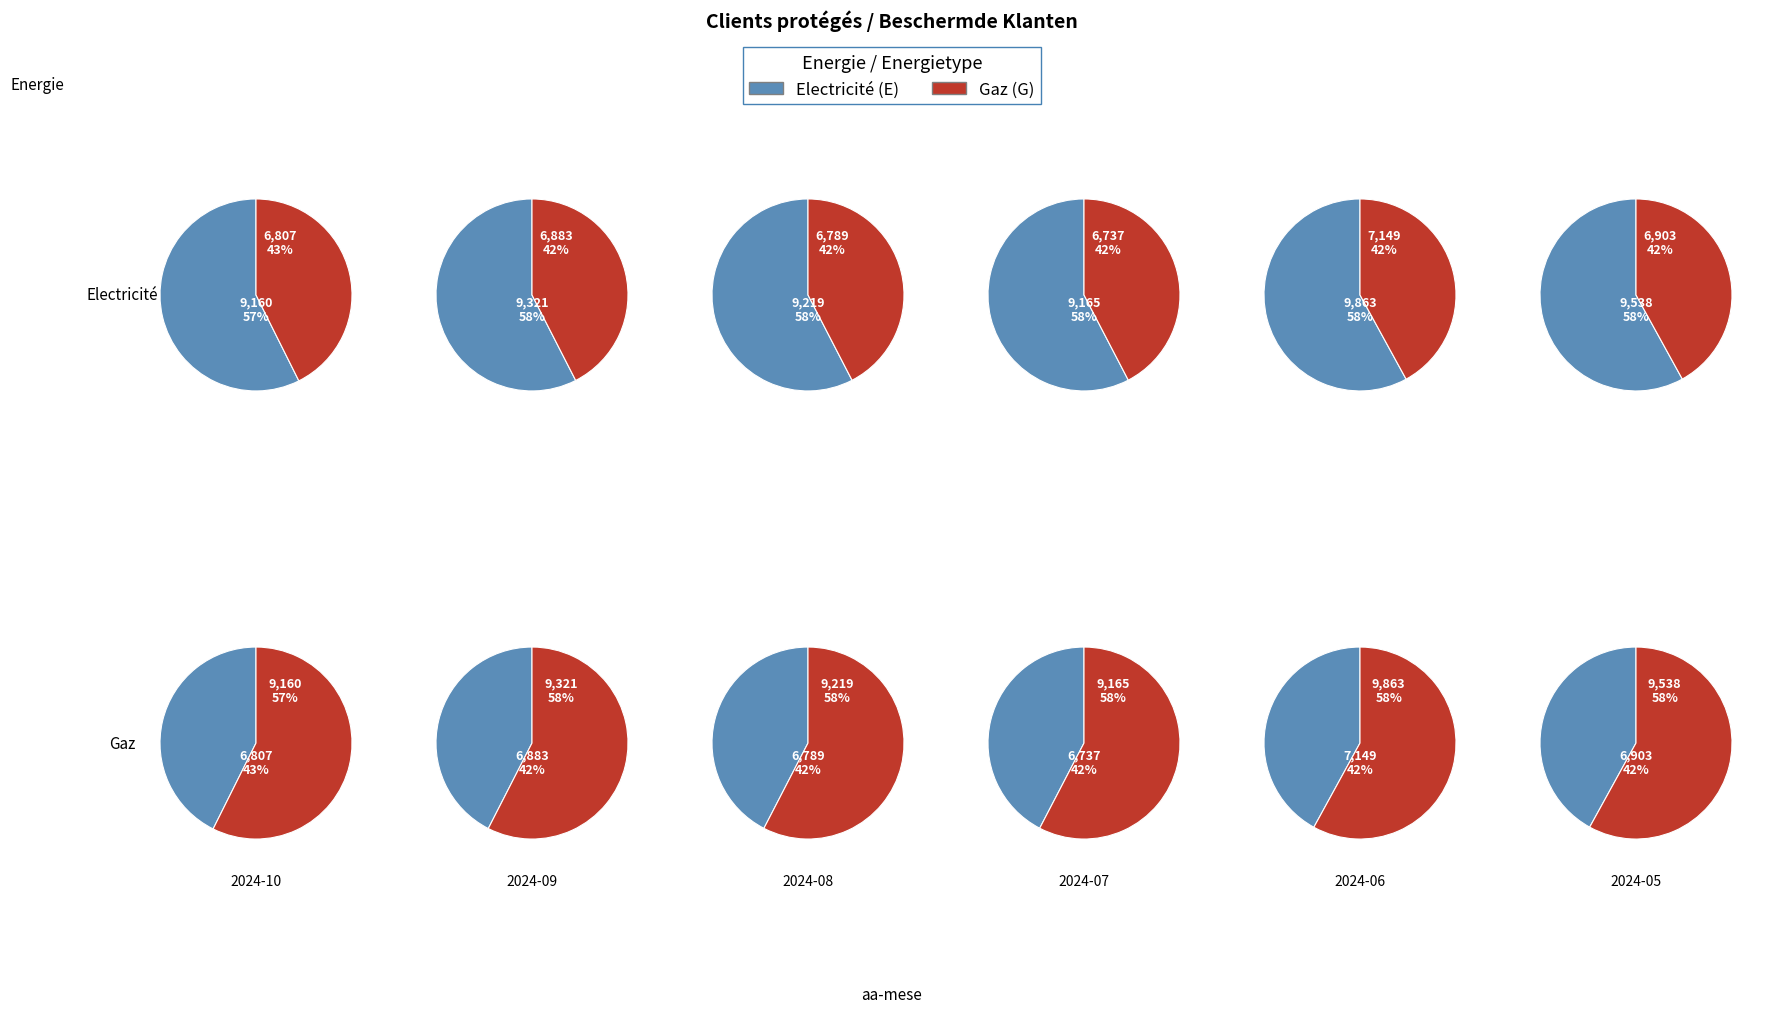

Is it true that 2024-04 is 1% of the pie?

False